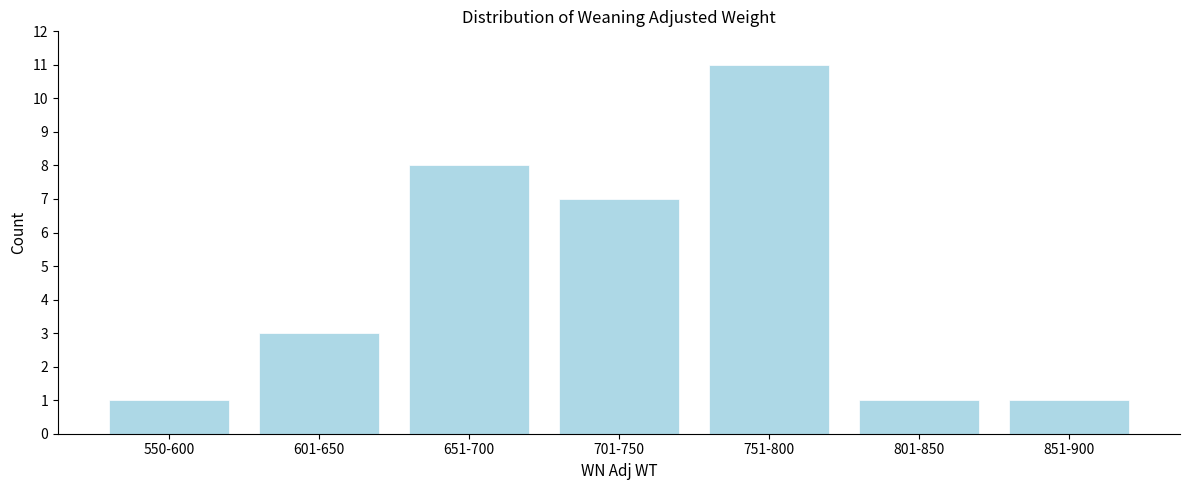

Reading right to left, extract all data points from this chart.

1	1	11	7	8	3	1